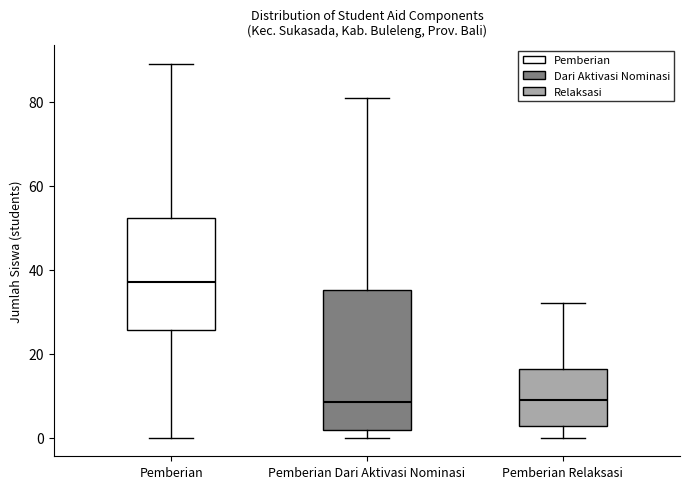

Reading left to right, read every box against the y-axis: the position of its median line, the range the box covers, and the ends of its whiskers. The values are not printed on the chart, so give them approximately, as read against the axis.

Pemberian: median 38, box 26 to 52, whiskers 0 to 90
Pemberian Dari Aktivasi Nominasi: median 8, box 2 to 36, whiskers 0 to 82
Pemberian Relaksasi: median 10, box 2 to 16, whiskers 0 to 32